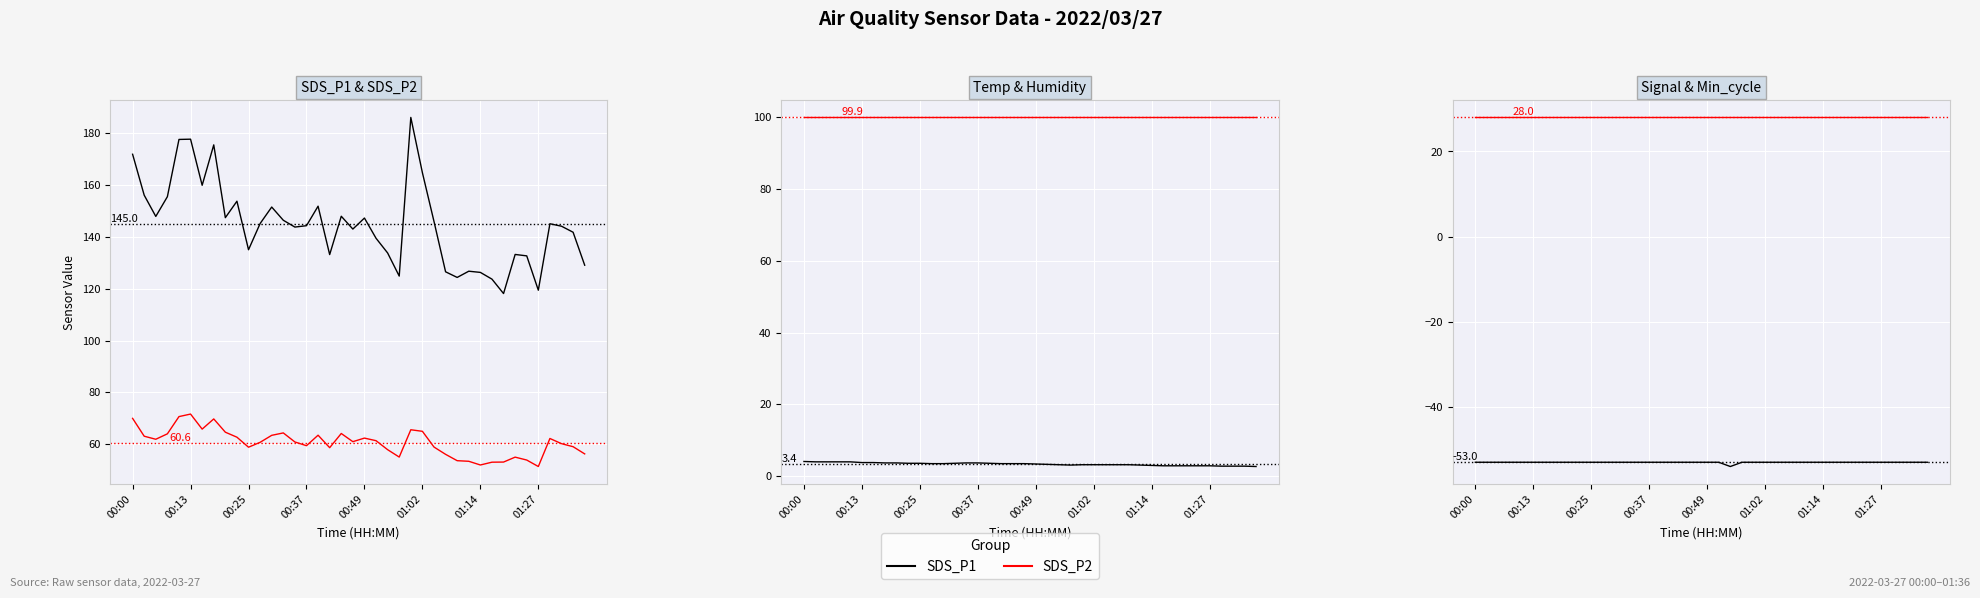

Is it true that SDS_P2 equals 28.1 at 00:49?

False